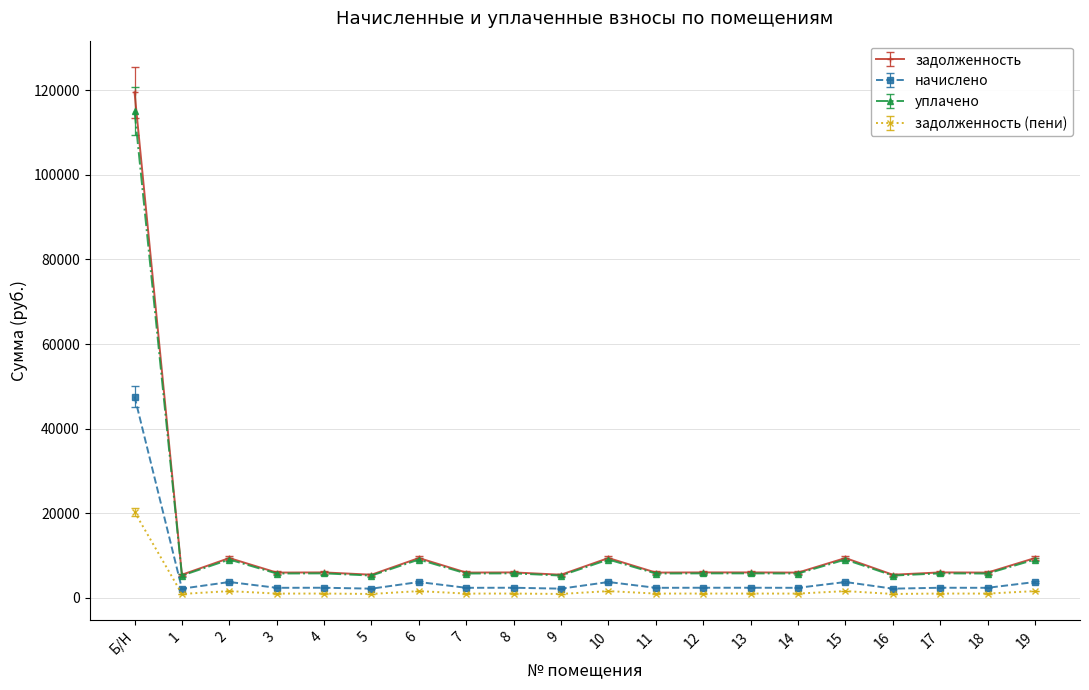

True or false: задолженность has more than 0 points higher than both neighbors.

True